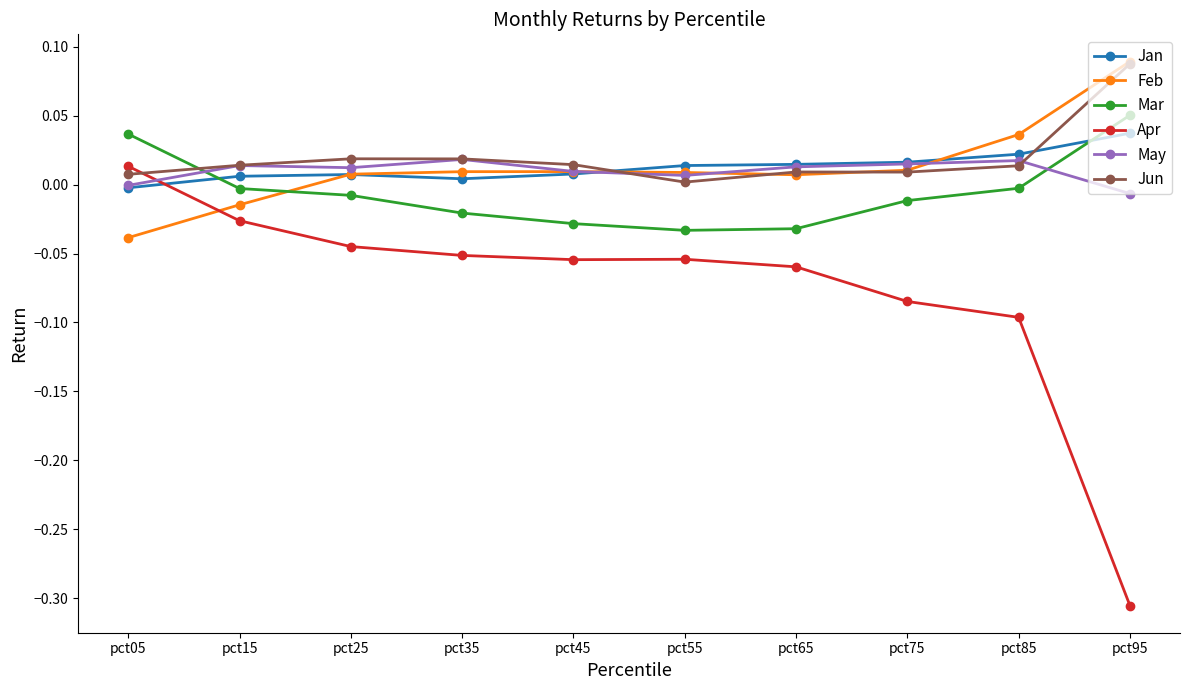

At which category does the chart reach its minimum across all series?

pct95